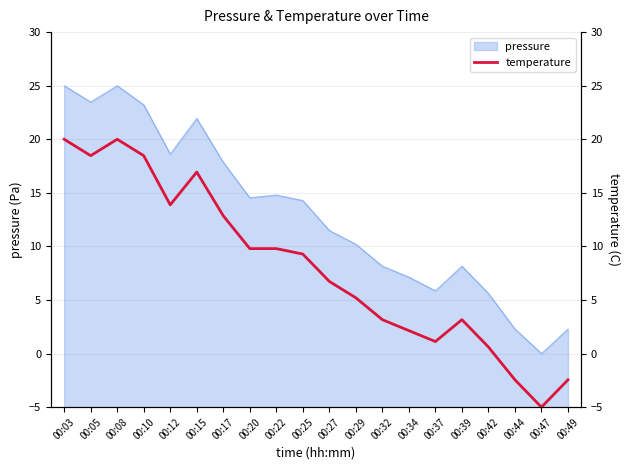

List the labels in order of value, smallest first.

00:47, 00:44, 00:49, 00:42, 00:37, 00:34, 00:32, 00:39, 00:29, 00:27, 00:25, 00:20, 00:22, 00:17, 00:12, 00:15, 00:05, 00:10, 00:03, 00:08